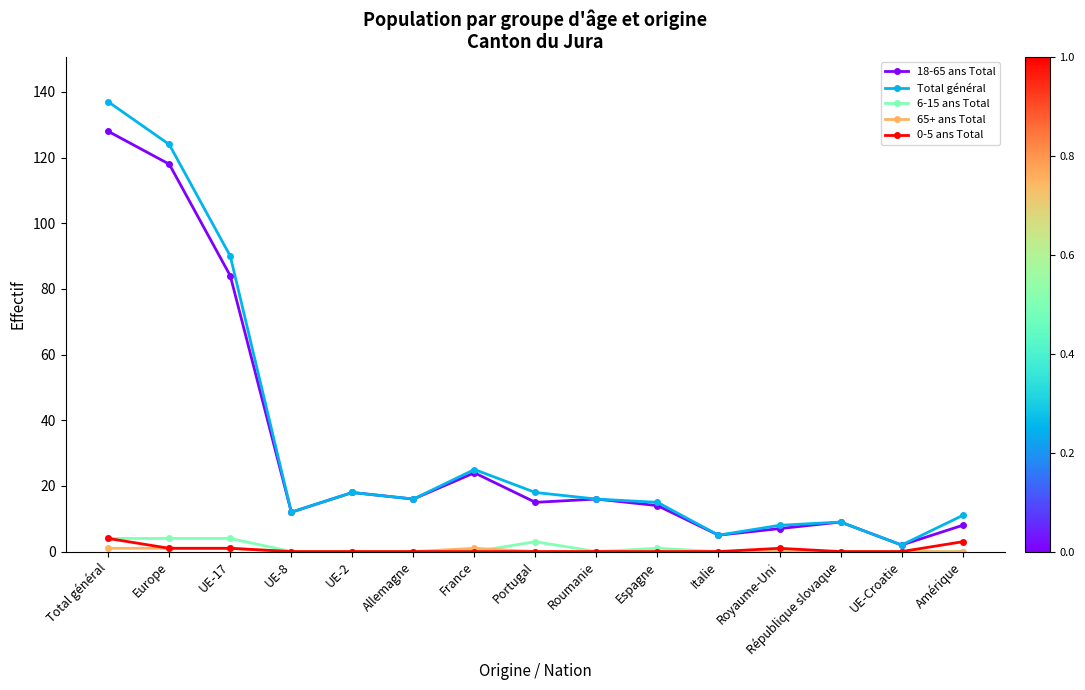

What is the sum of the 18-65 ans Total values at France and Europe?

142